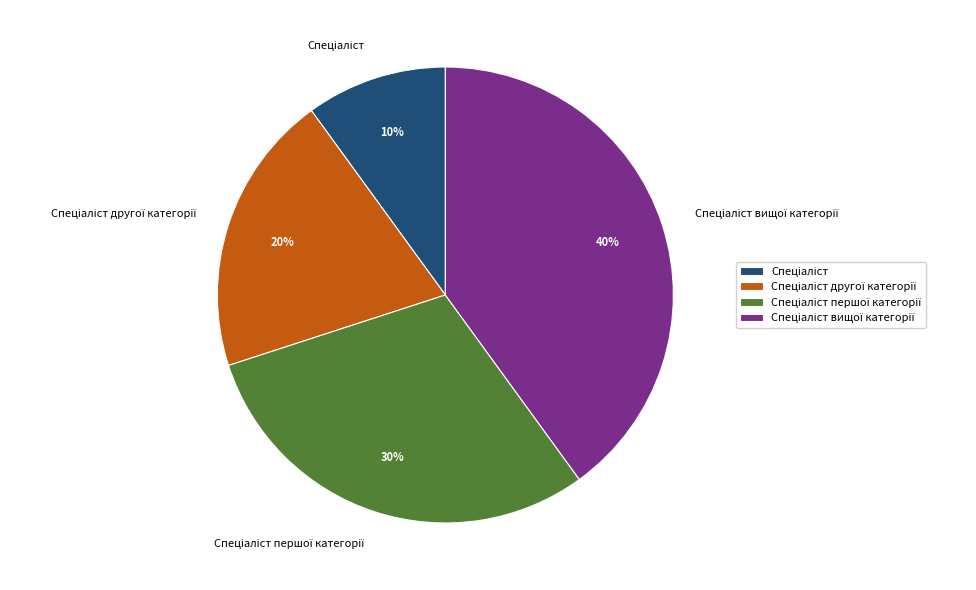

To the nearest percent, what is the average slice percentage?

25%